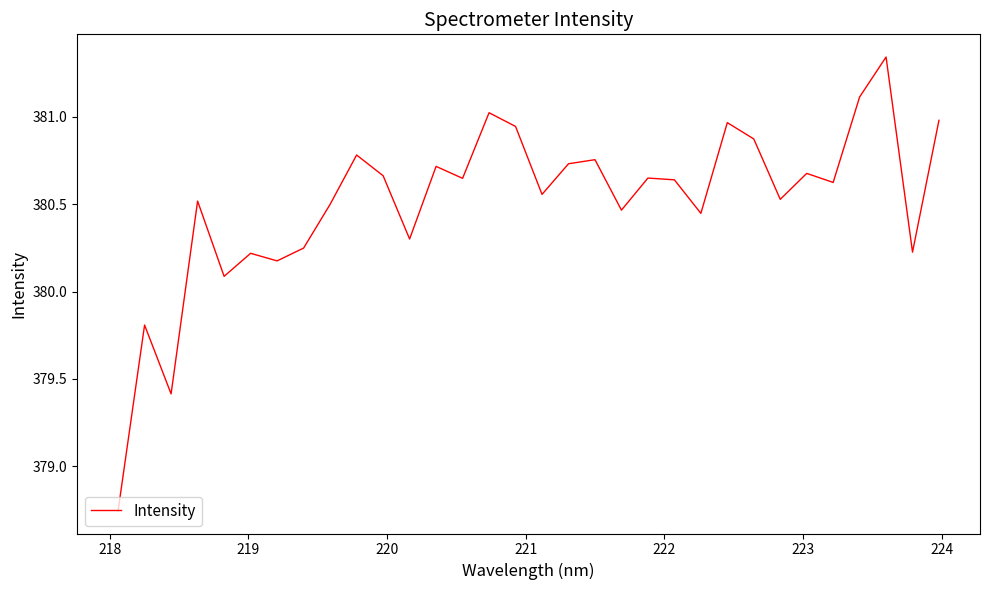

What is the sum of all values?

12176.3